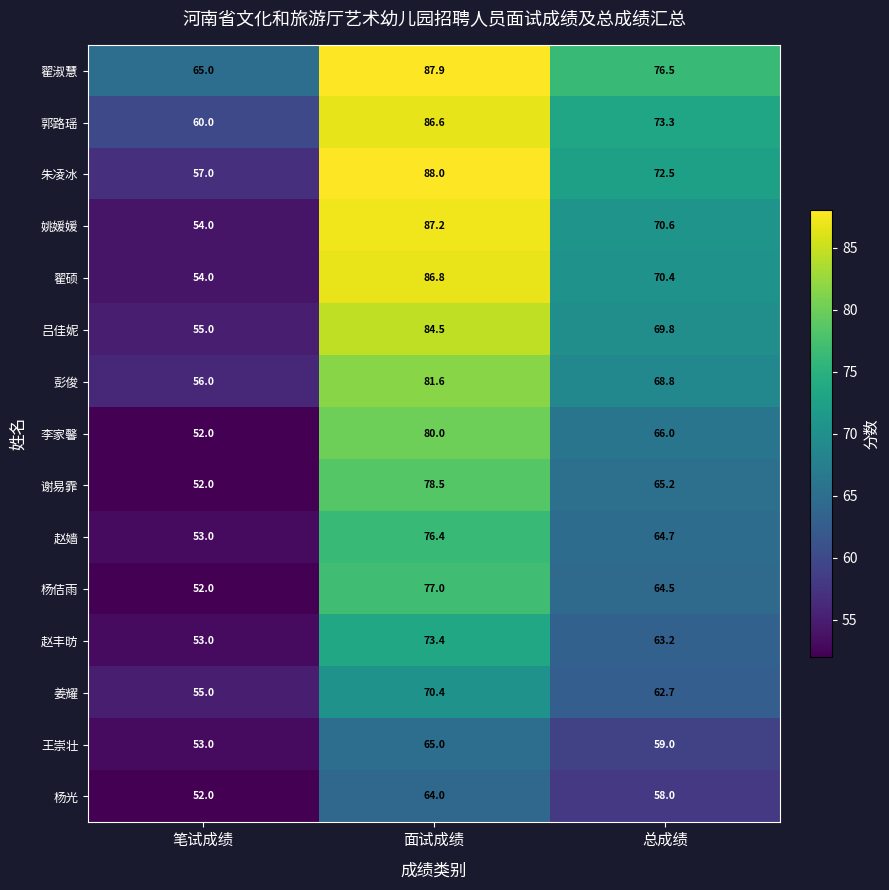

What is the sum of all 赵嫱 values?

194.1